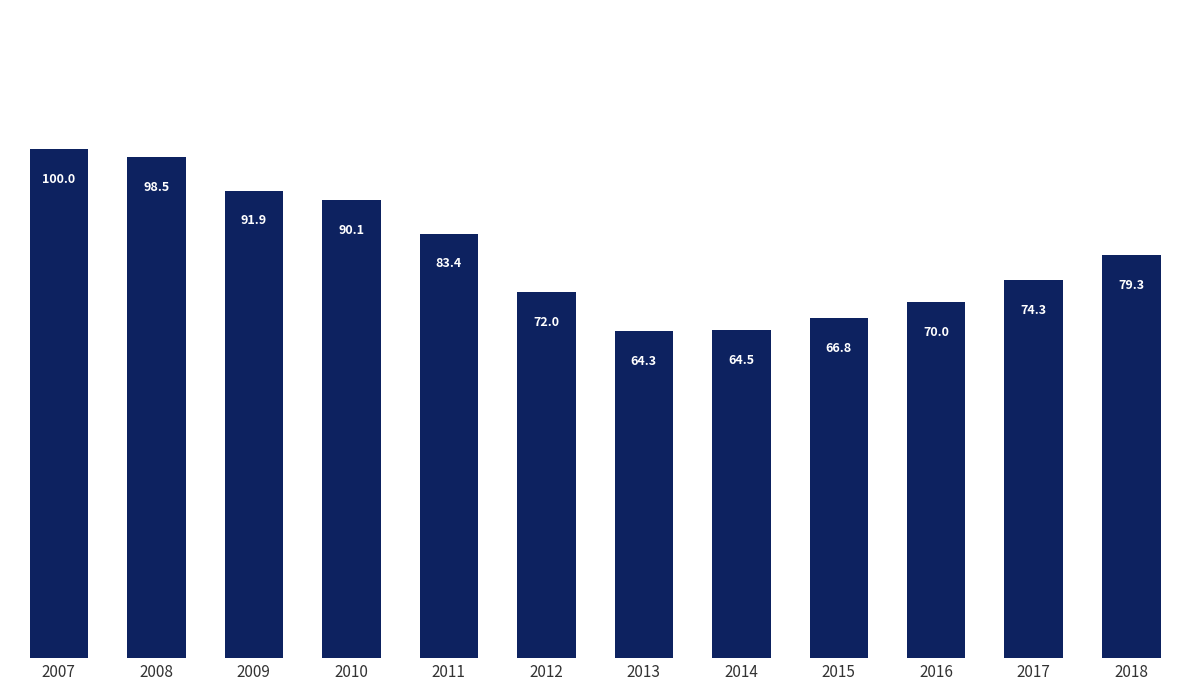

Reading left to right, transcribe all the data shown in this chart.

2007=100.0	2008=98.5	2009=91.9	2010=90.1	2011=83.4	2012=72.0	2013=64.3	2014=64.5	2015=66.8	2016=70.0	2017=74.3	2018=79.3